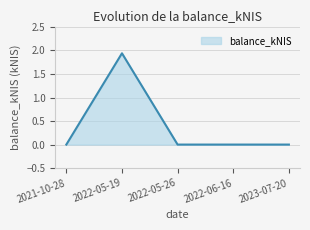

Where is the first local maximum?

2022-05-19